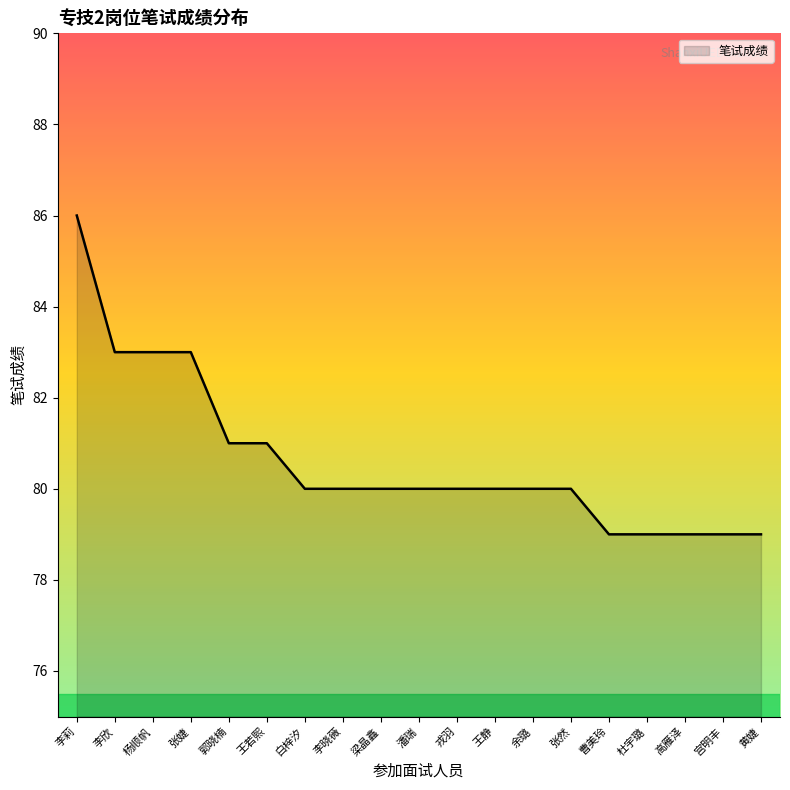

What is the difference between the values at 黄婕 and 王静?

1